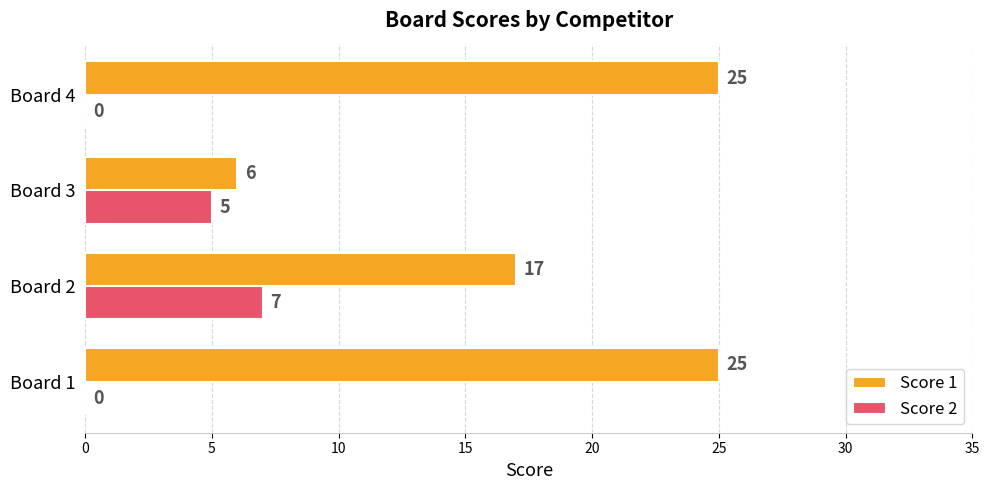

Is the value of Score 2 at Board 3 greater than the value of Score 1 at Board 3?

No